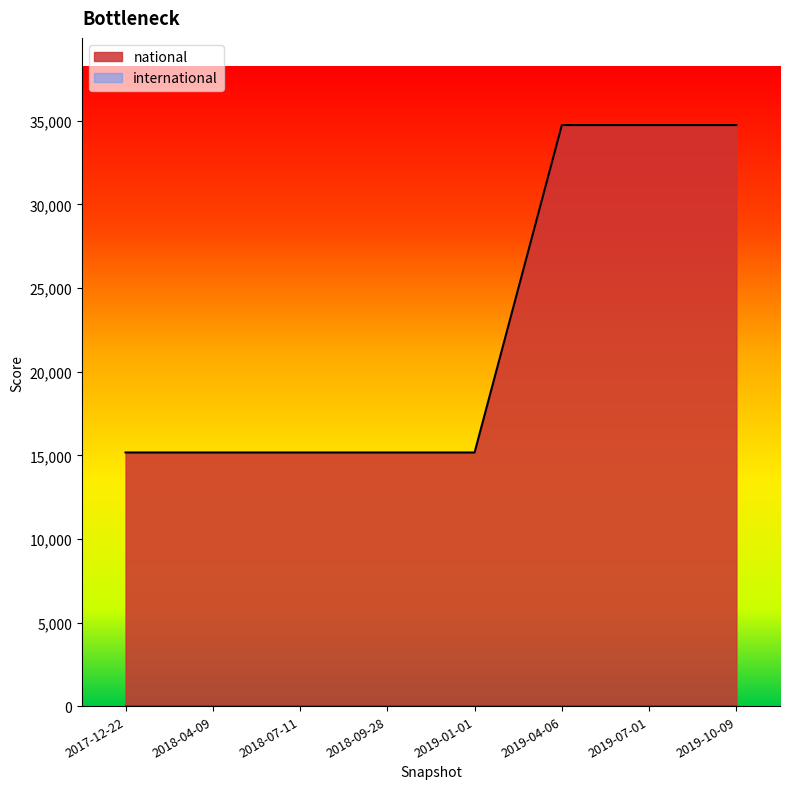

What is the value of the 1st point from the left?

15169